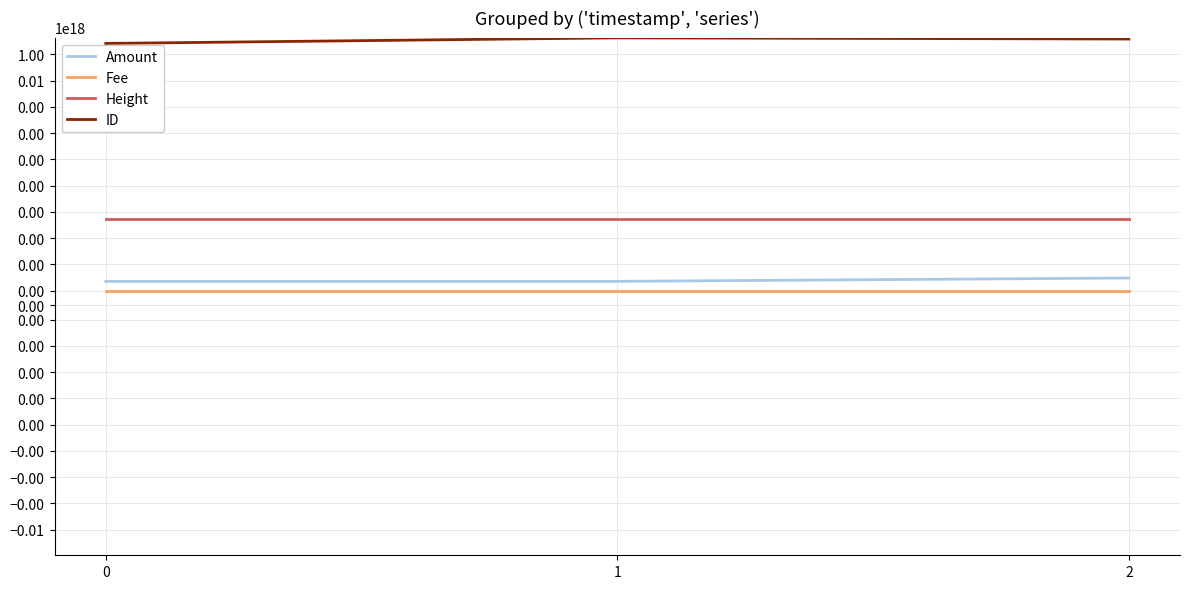

What is the difference between the maximum and minimum values in the Amount series?

4